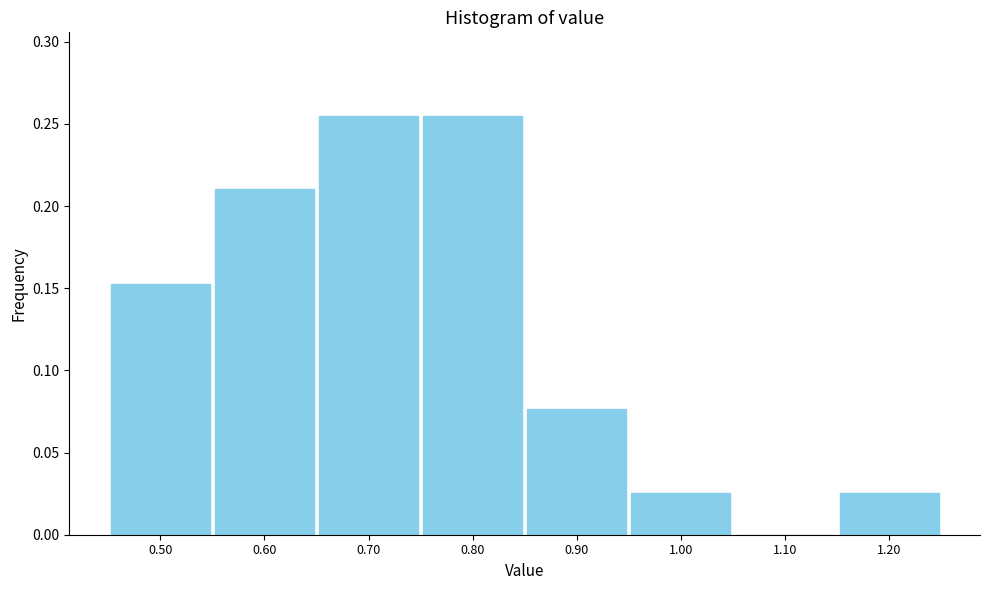

Reading left to right, transcribe this chart: for each bar, give the range it covers on the x-axis and its height. The values are not printed on the chart, so give them approximately, as read against the axis.

0.45 to 0.55: 0.155
0.55 to 0.65: 0.210
0.65 to 0.75: 0.255
0.75 to 0.85: 0.255
0.85 to 0.95: 0.075
0.95 to 1.05: 0.025
1.05 to 1.15: 0
1.15 to 1.25: 0.025